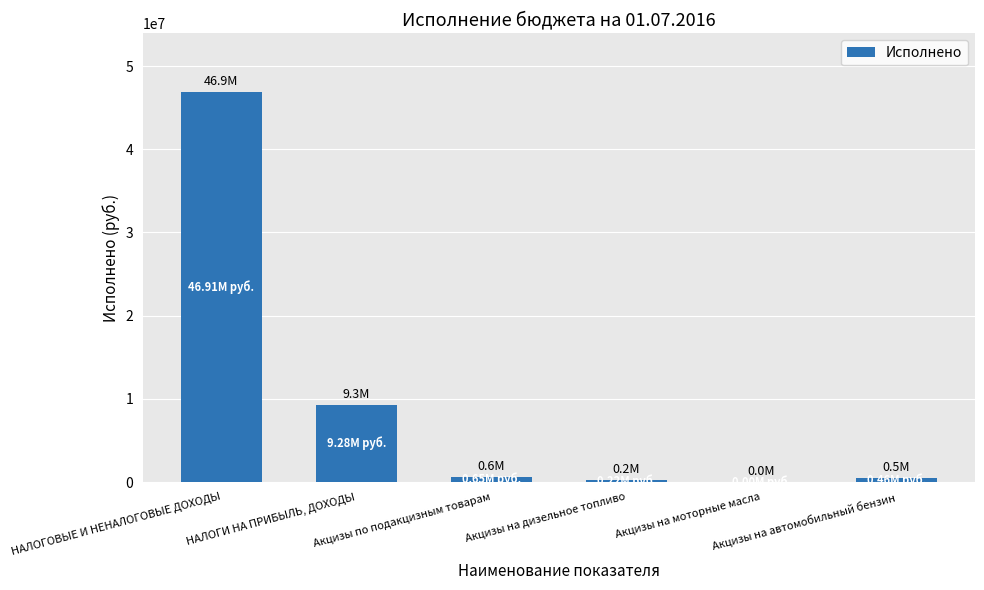

Between Акцизы на моторные масла and Акцизы по подакцизным товарам, which is larger?

Акцизы по подакцизным товарам